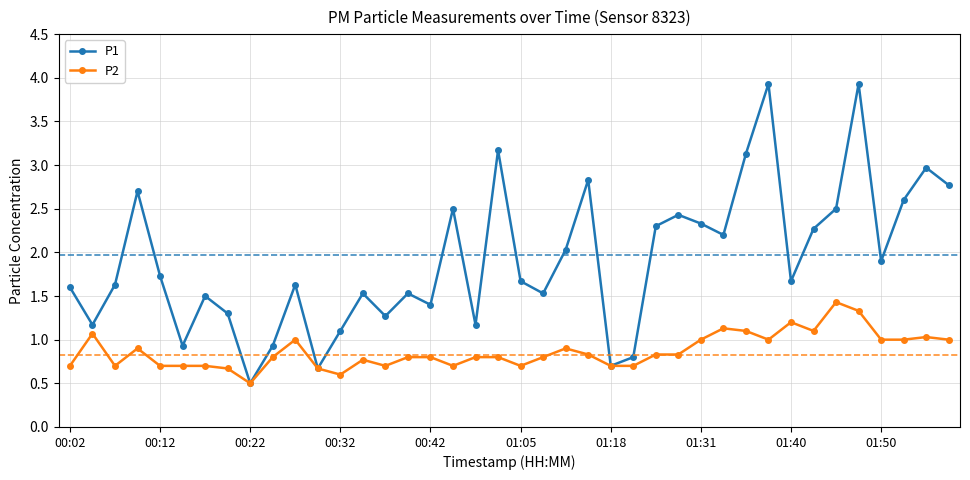

List the series in order of their overall mean, highest first.

P1, P2